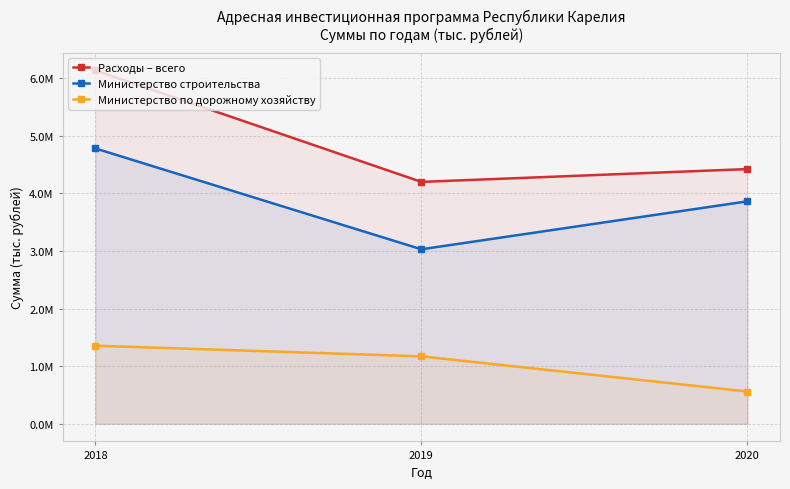

Read the Министерство строительства value at 2020.

3861924.8